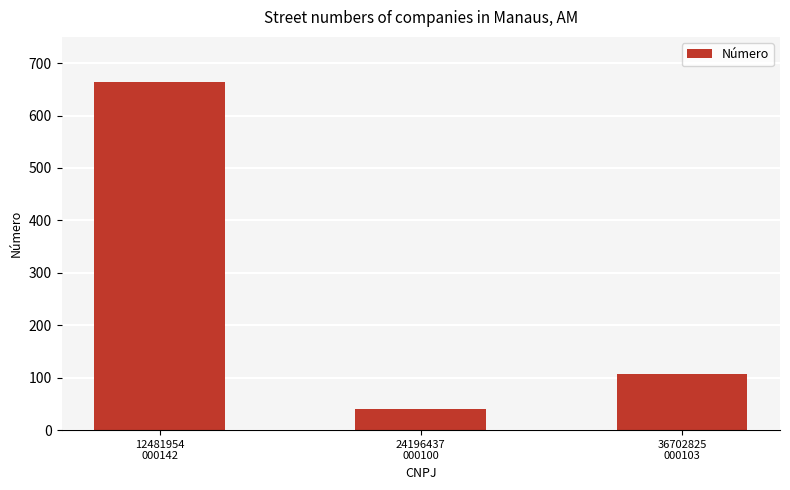

What is the maximum value shown in the chart?

664